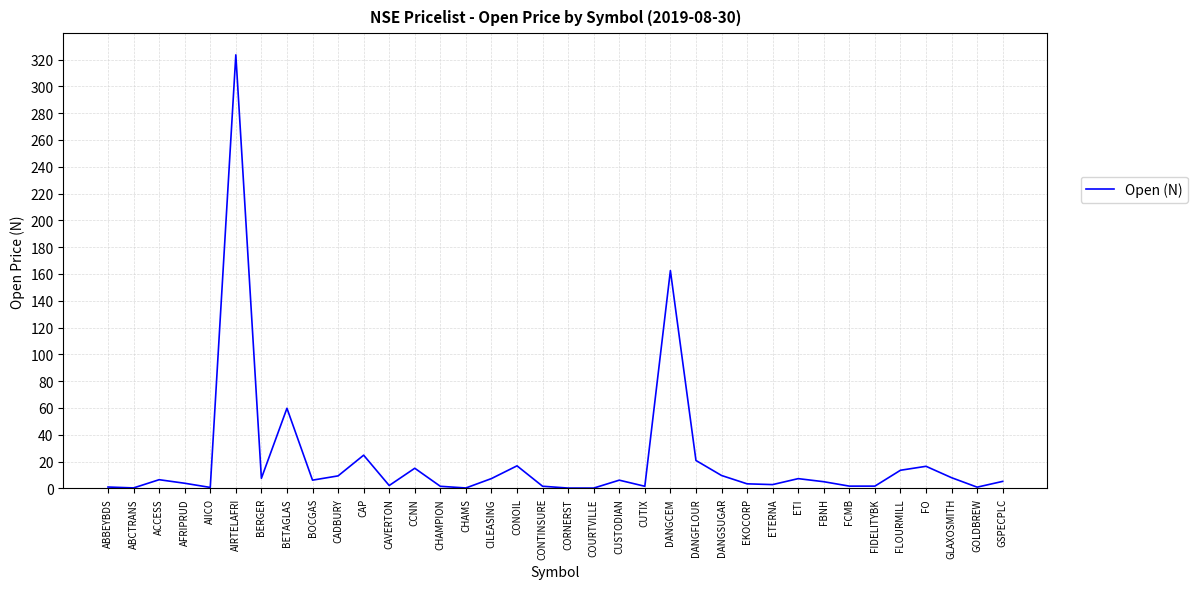

True or false: the data shows 9.6 at DANGSUGAR.

True